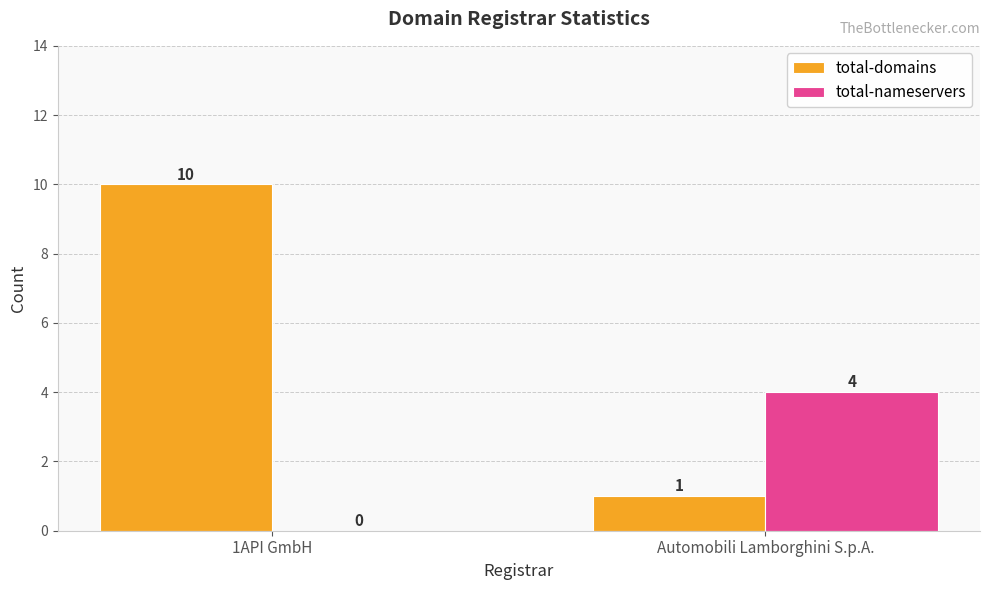

How many groups of bars are there?

2